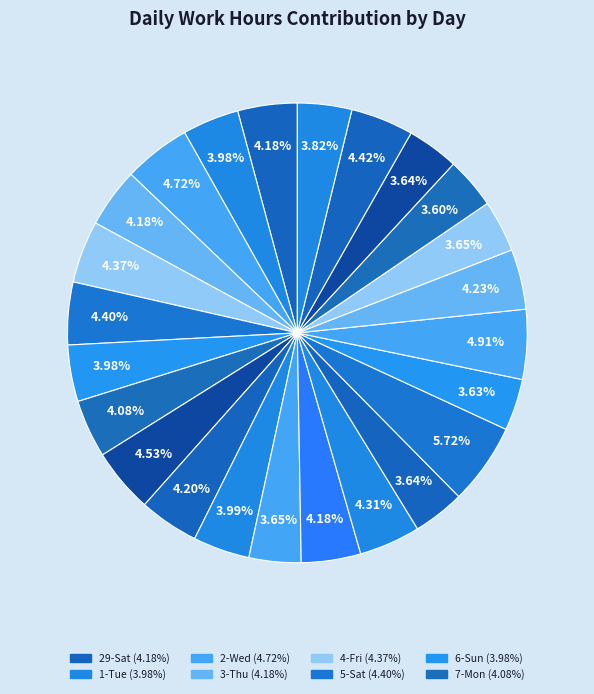

Is there a majority slice in this chart?

No